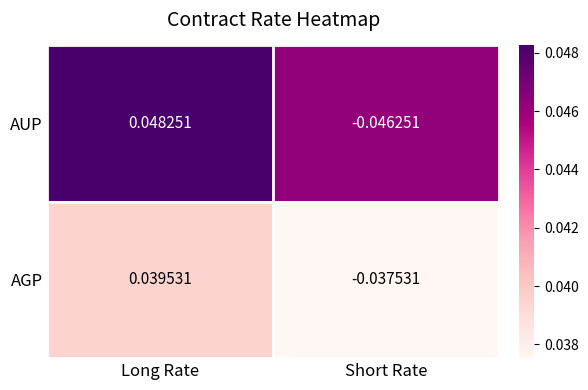

Rank the series at Short Rate from lowest to highest value.

AUP, AGP